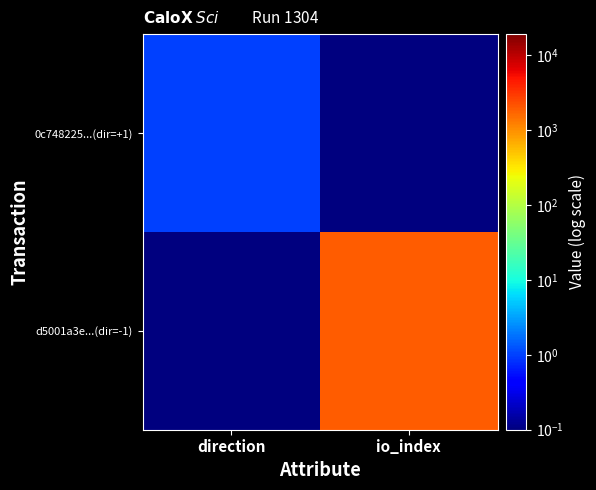

Between io_index and direction, which is larger?

io_index